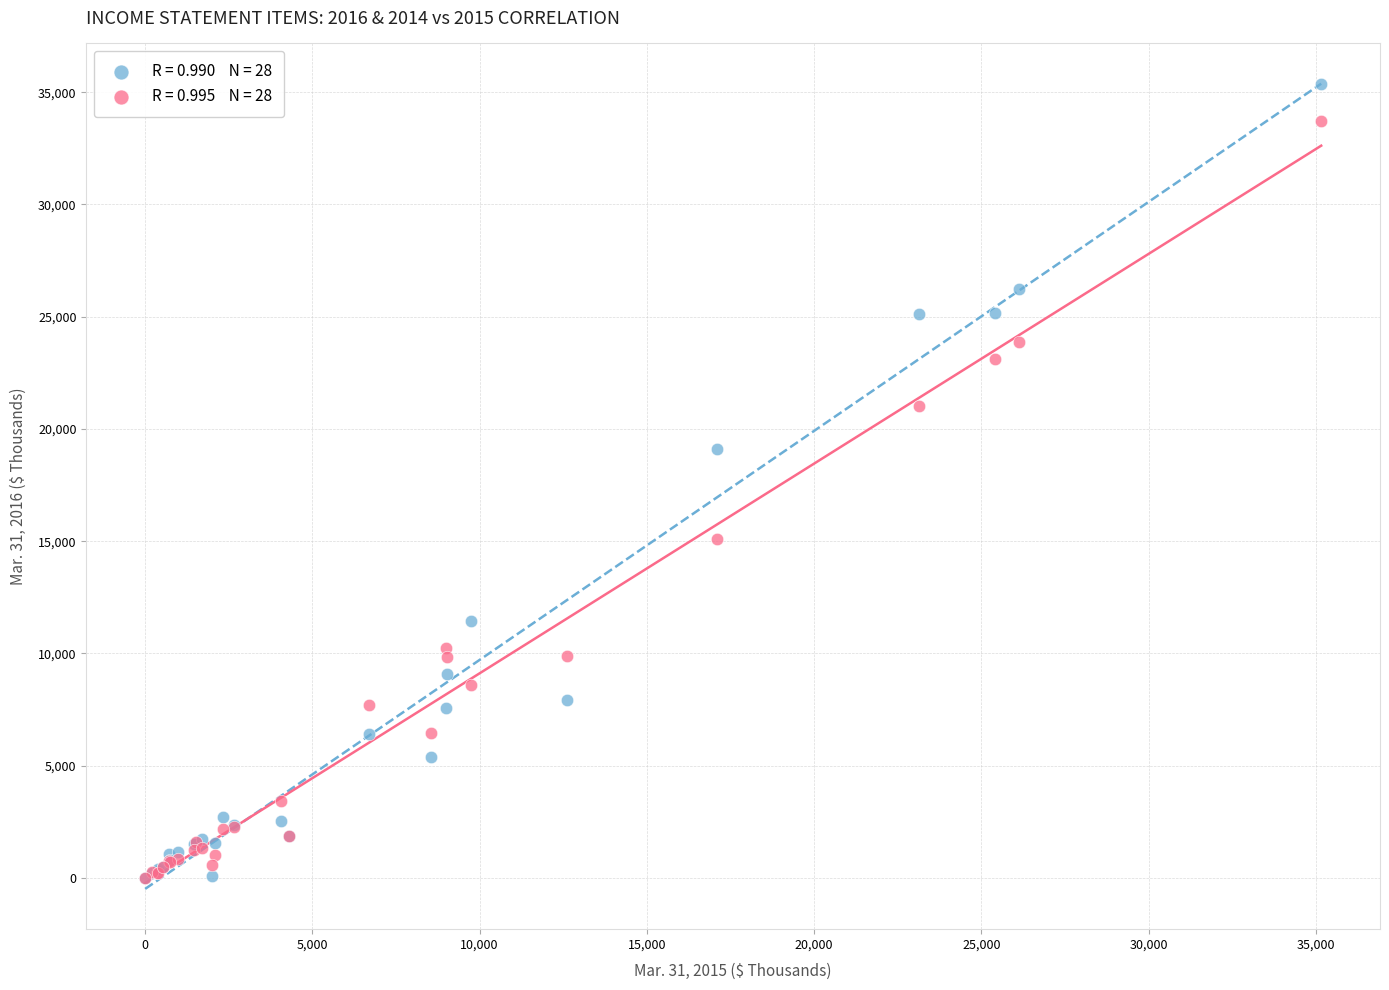

Across all series, what Y value is closest to 17673?

19101